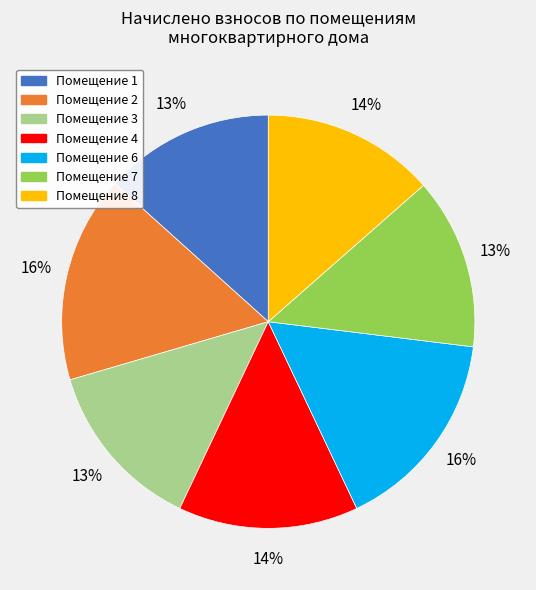

To the nearest percent, what is the average slice percentage?

14%